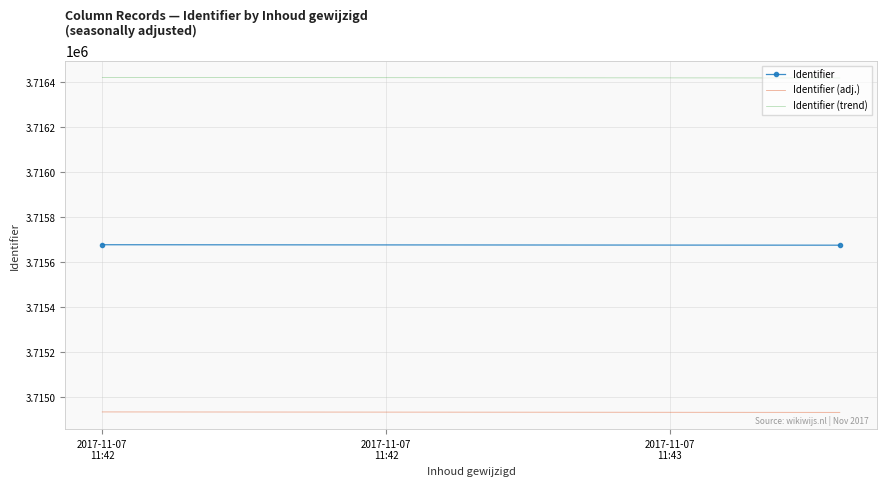

Between 2017-11-07
11:42 and 2017-11-07
11:42, which is larger?

2017-11-07
11:42